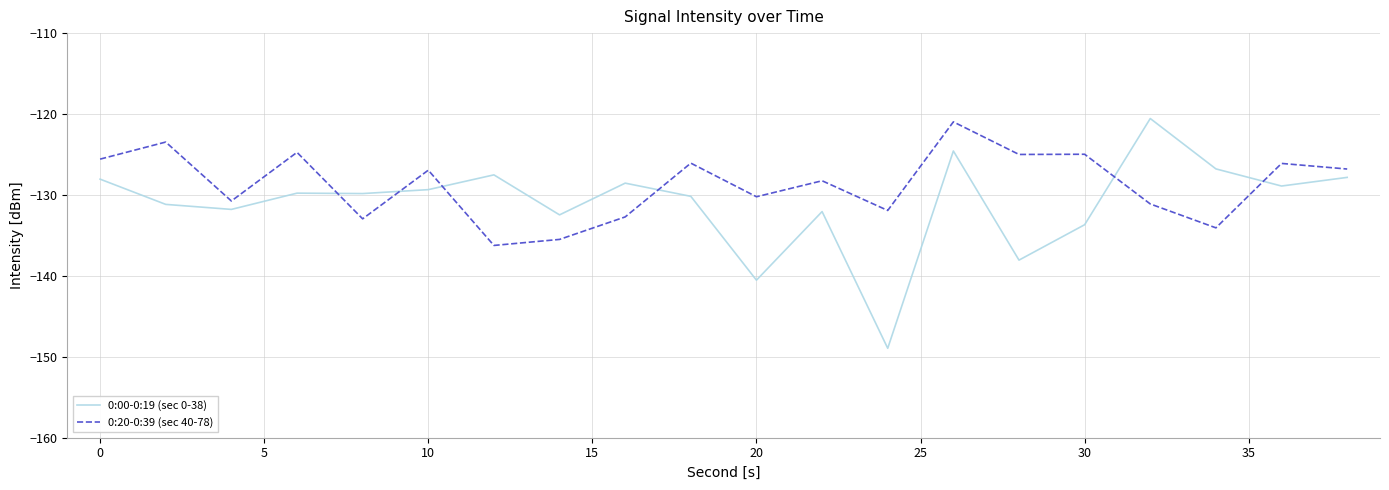

What is the lowest value of the 0:00-0:19 (sec 0-38) series?

-148.9